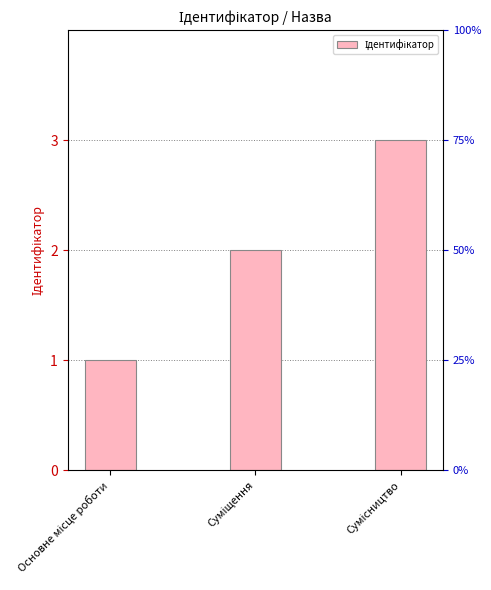

Reading left to right, what are all the values shown in this chart?

1	2	3